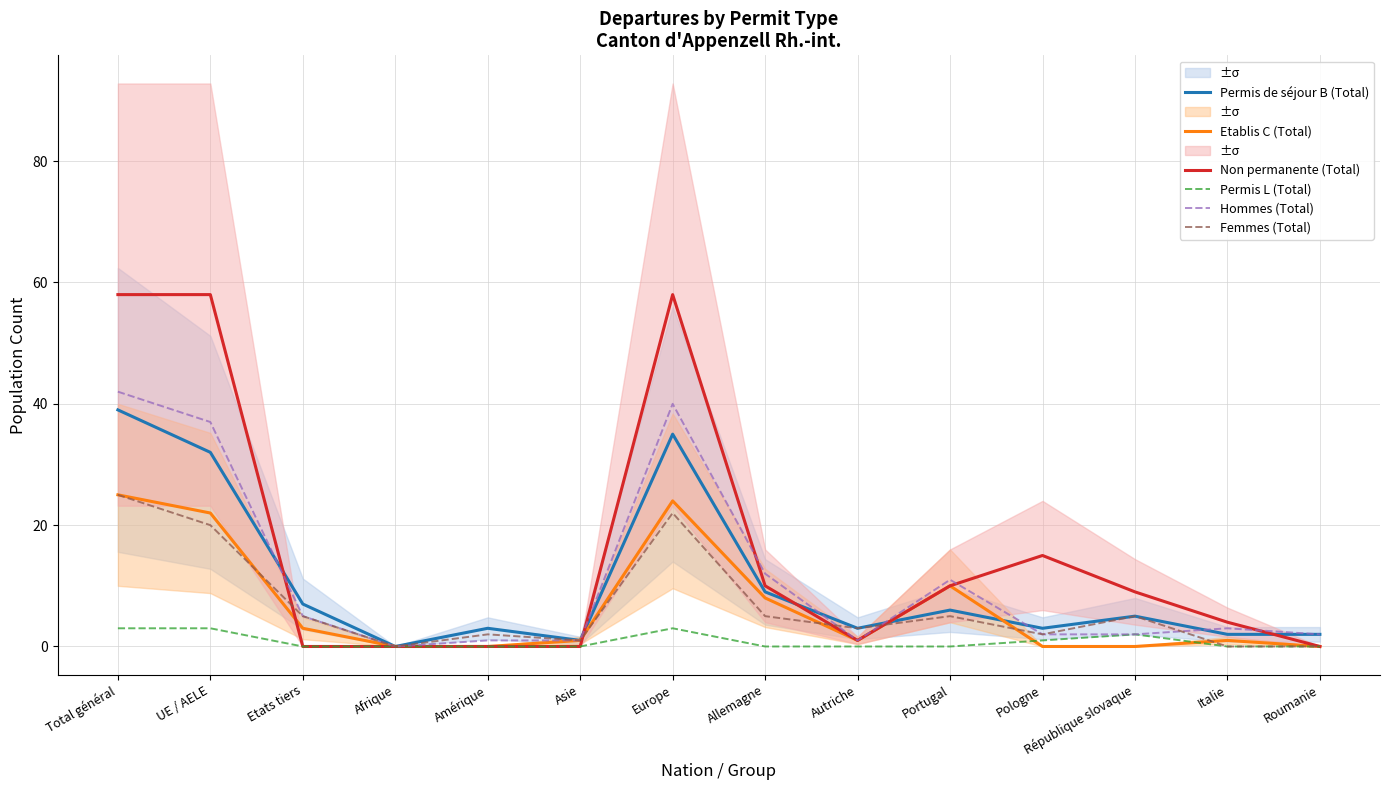

Is it true that Permis L (Total) equals 0 at Etats tiers?

True